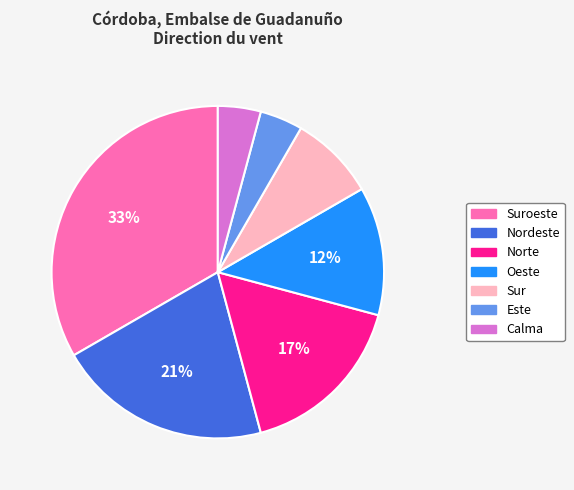

What percentage is the Este slice, to the nearest percent?

4%